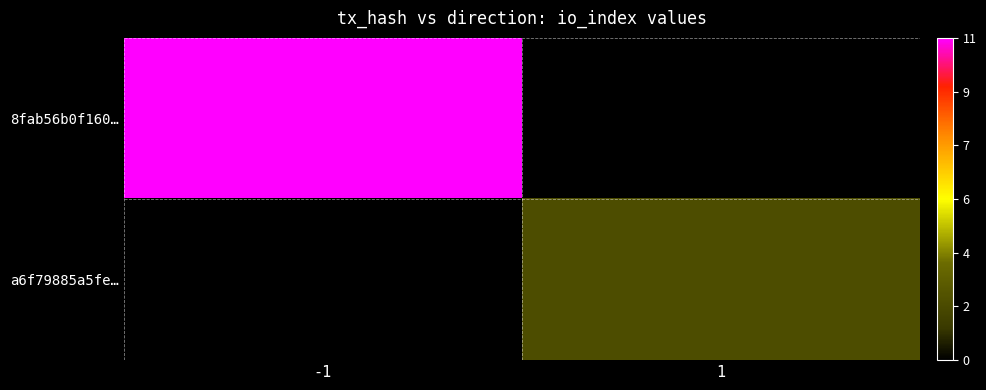

Read the 8fab56b0f160… value at -1.

11.0